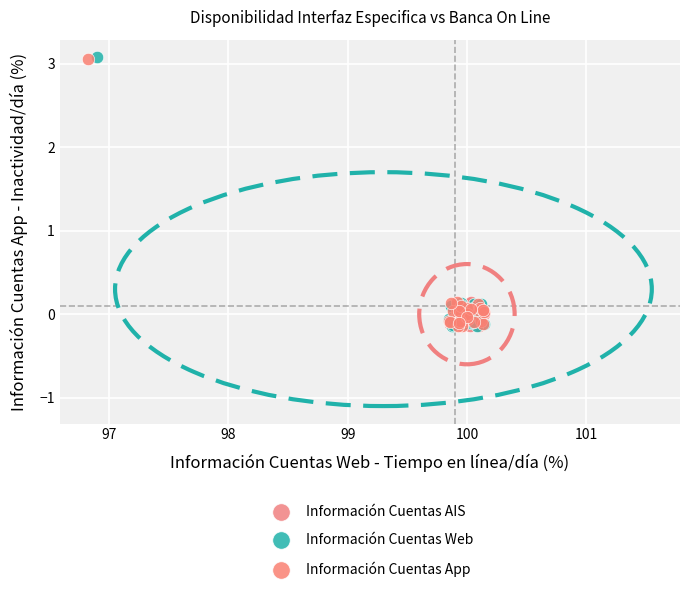

What are all the series names shown in the legend?

Información Cuentas AIS, Información Cuentas Web, Información Cuentas App